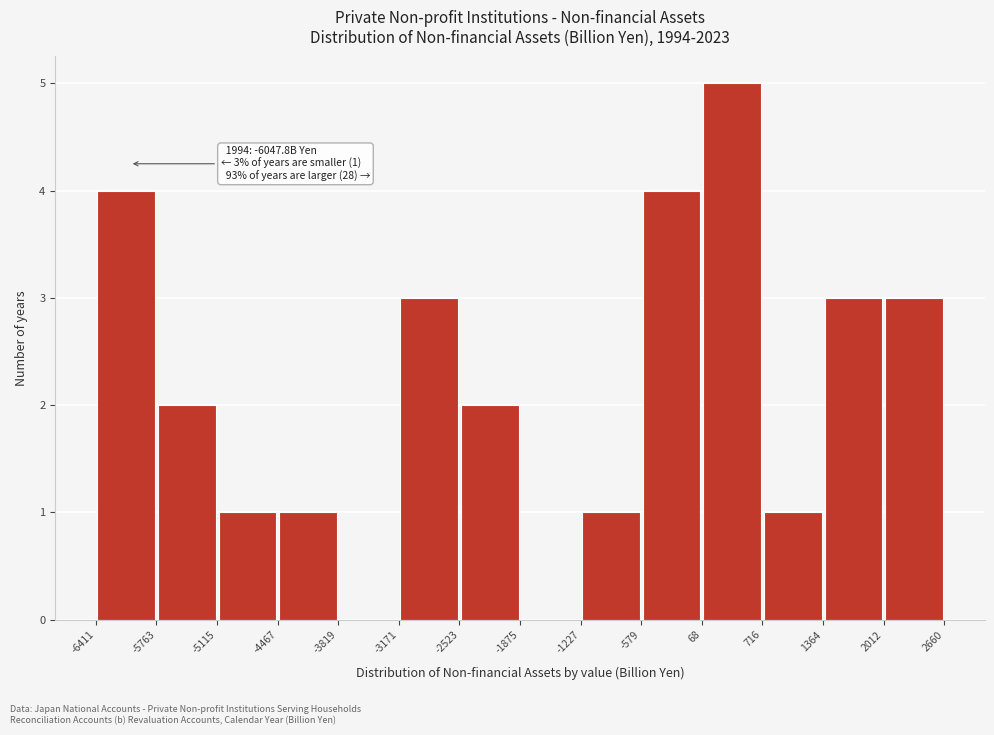

Which range on the x-axis has the tallest bar?

68 to 716